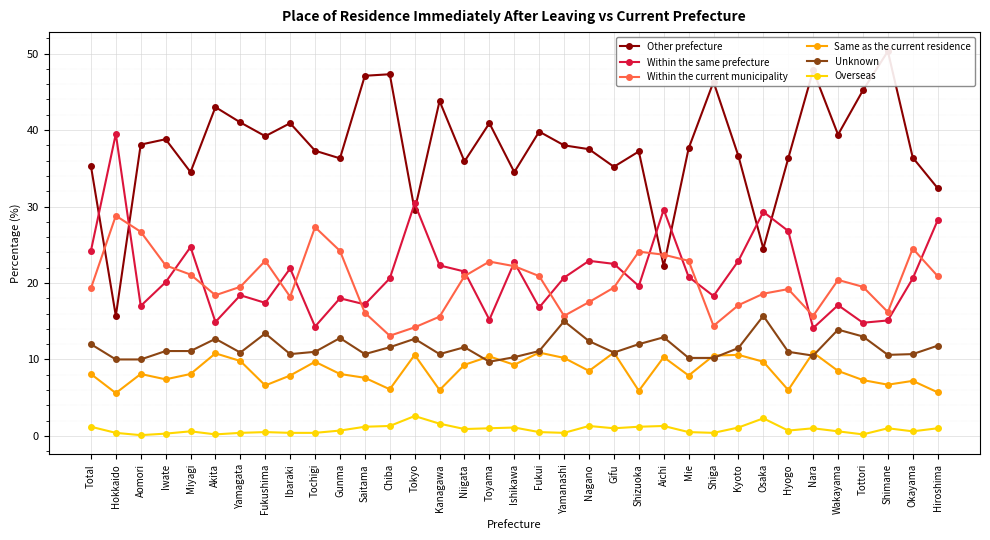

At how many categories does at least one series exceed 48?

1